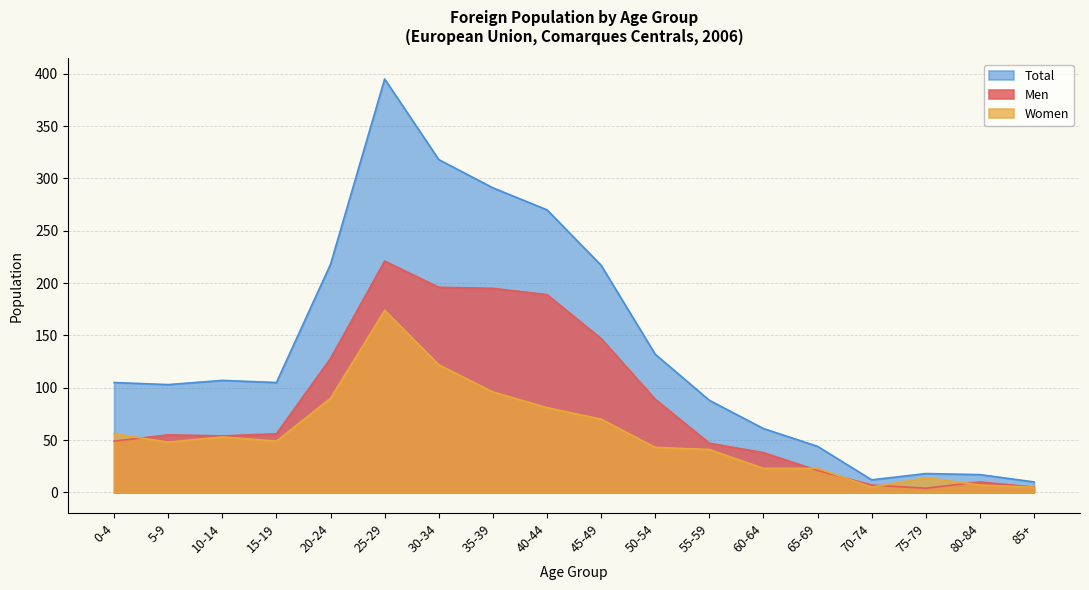

How many interior local peaks does the Men series have?

3